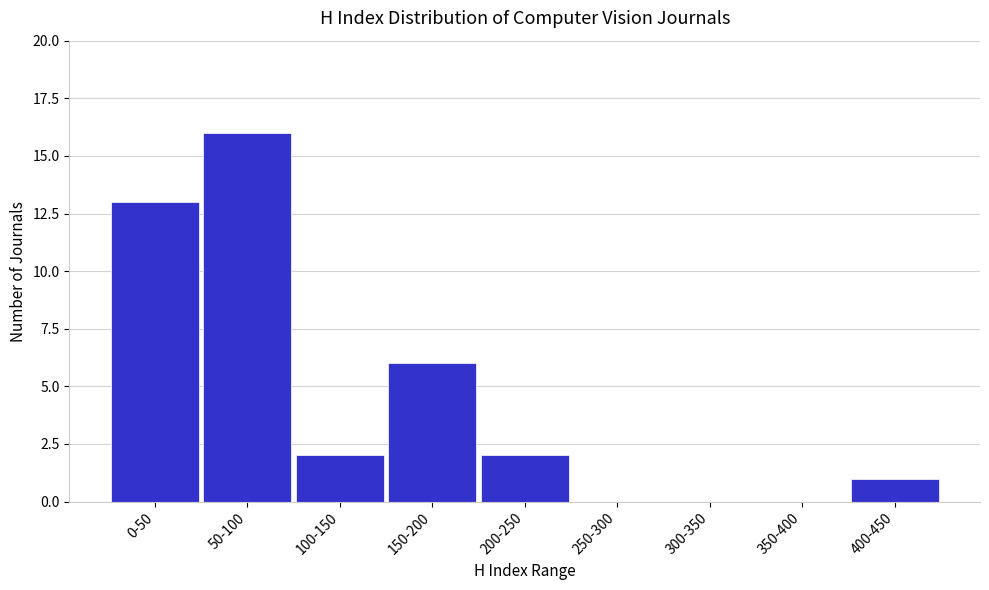

Reading left to right, extract all data points from this chart.

0-50=13	50-100=16	100-150=2	150-200=6	200-250=2	250-300=0	300-350=0	350-400=0	400-450=1